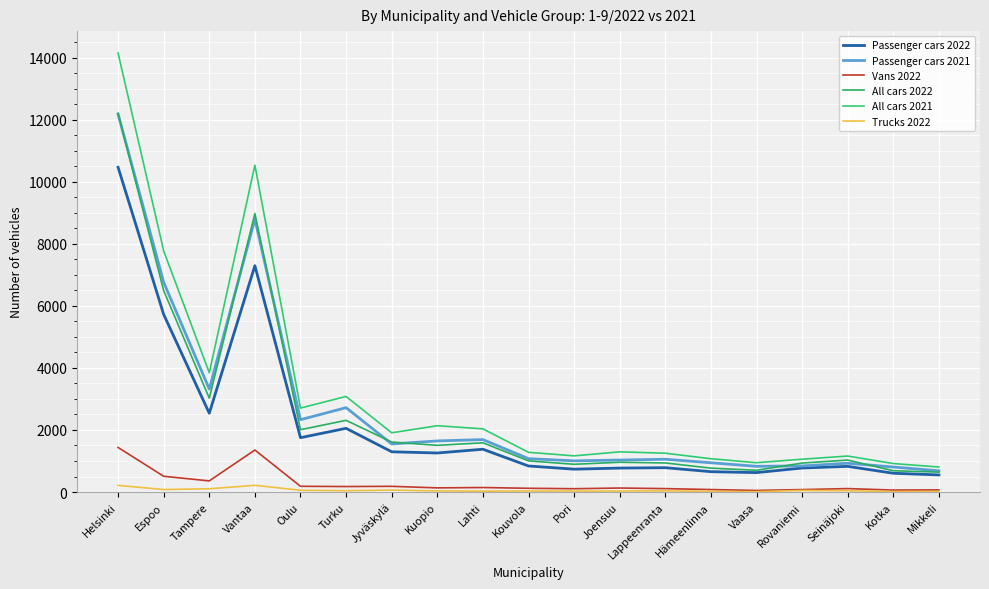

At how many categories does at least one series exceed 214?

19